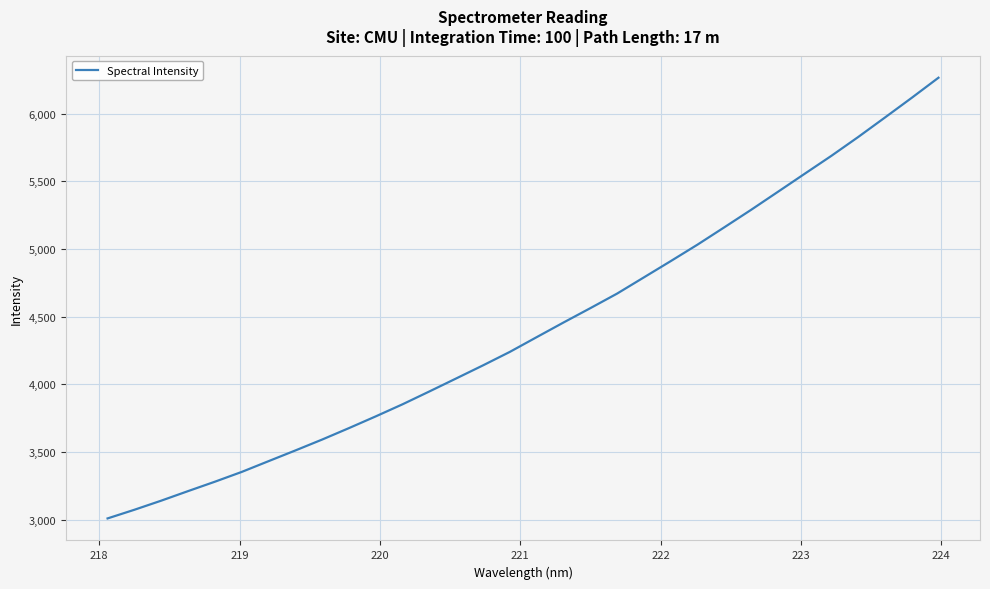

What is the difference between the maximum and minimum values?

3255.0